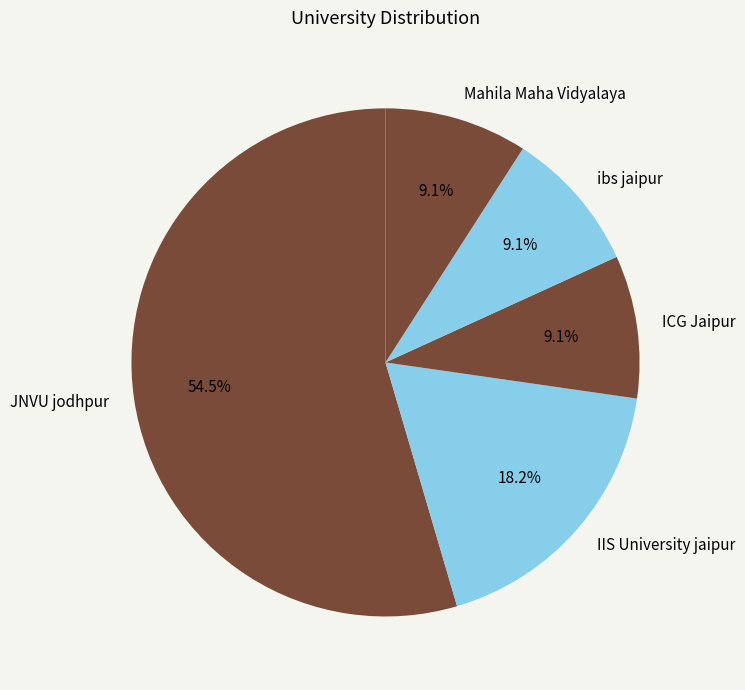

What is the largest slice in the pie chart?

JNVU jodhpur